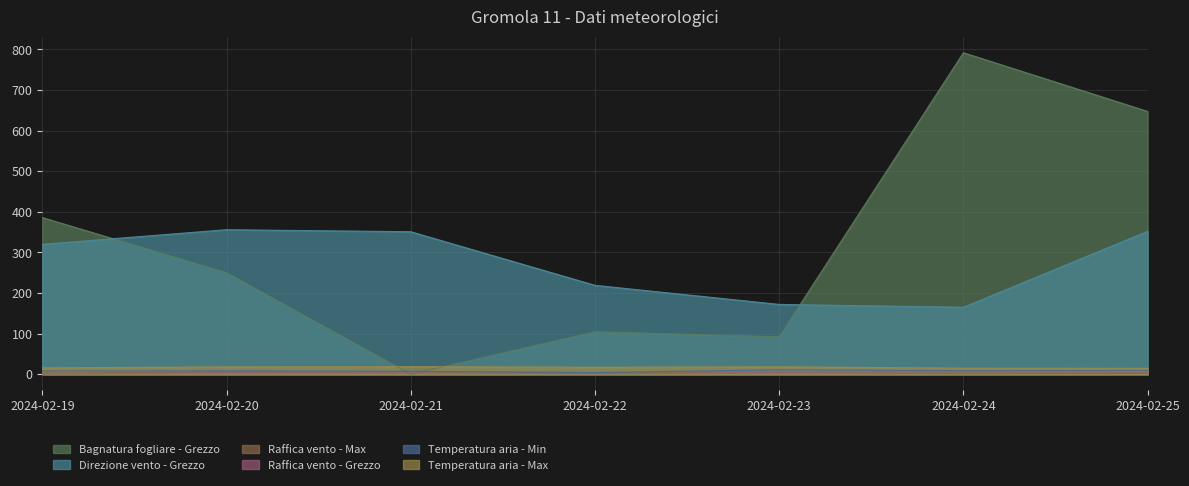

At which category is the sum across all series the highest?

2024-02-25